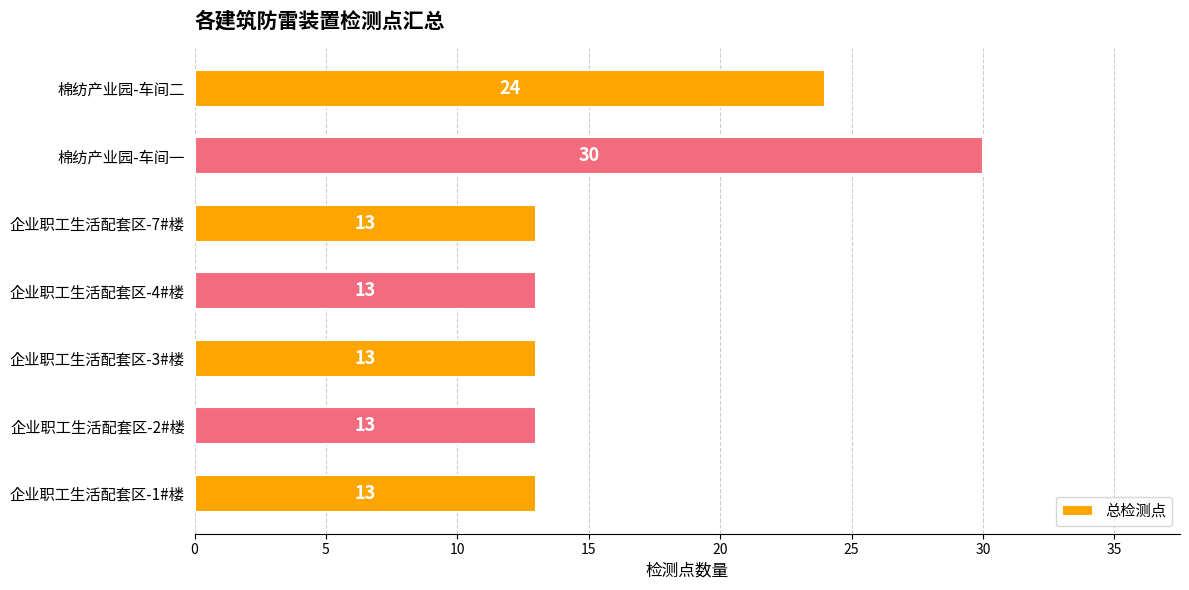

What is the maximum value shown in the chart?

30